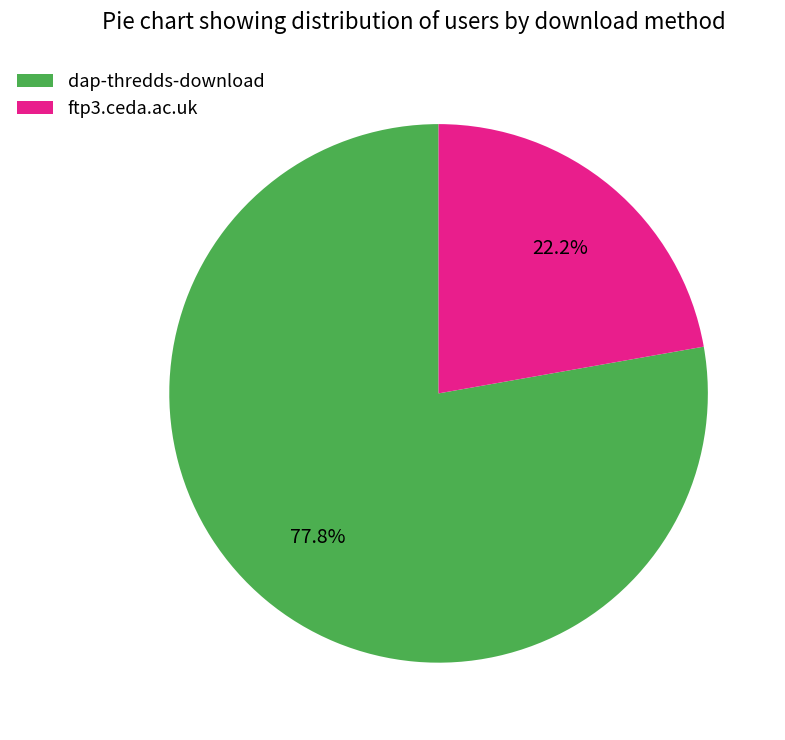

How many slices are in this pie chart?

2